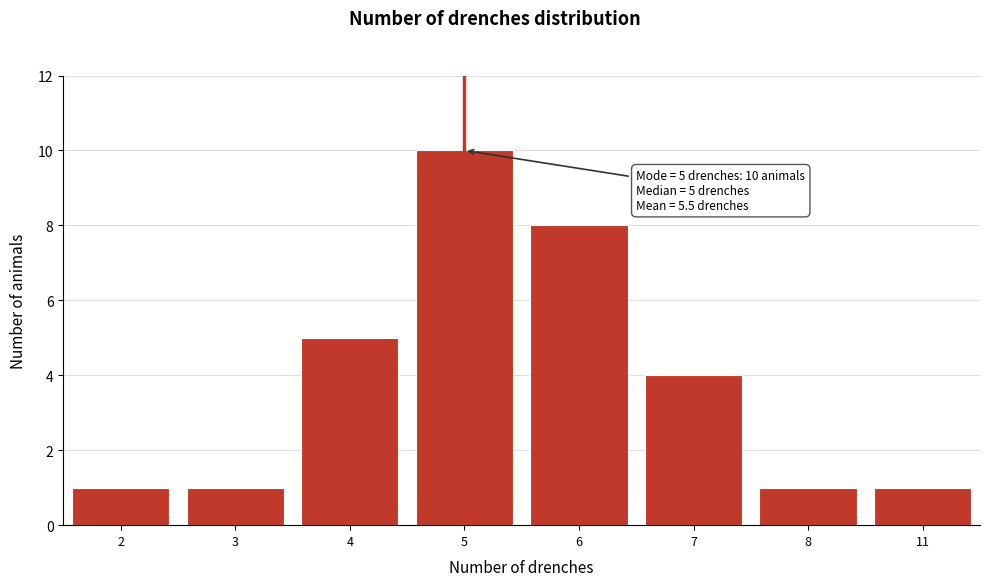

Reading left to right, transcribe all the data shown in this chart.

1	1	5	10	8	4	1	1